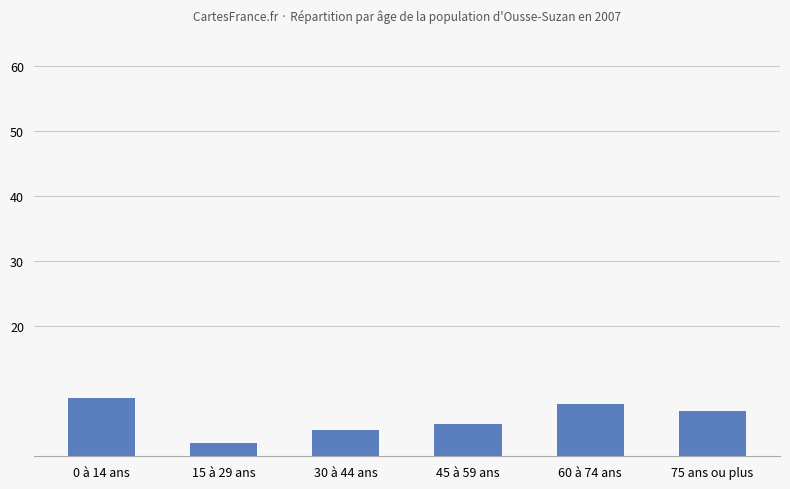

What is the difference between the second highest and second lowest values?

4